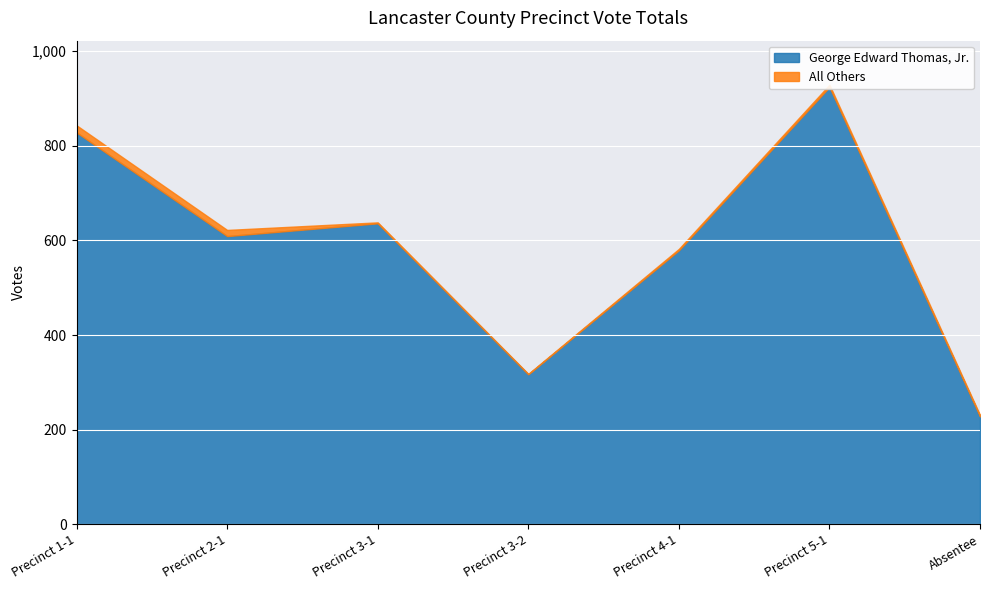

What are all the series names shown in the legend?

George Edward Thomas, Jr., All Others